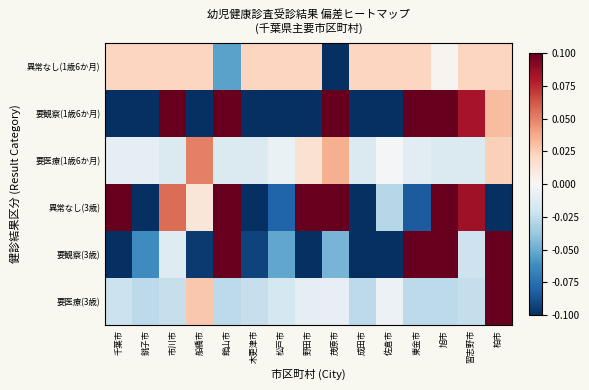

How many data points does each series have?

15